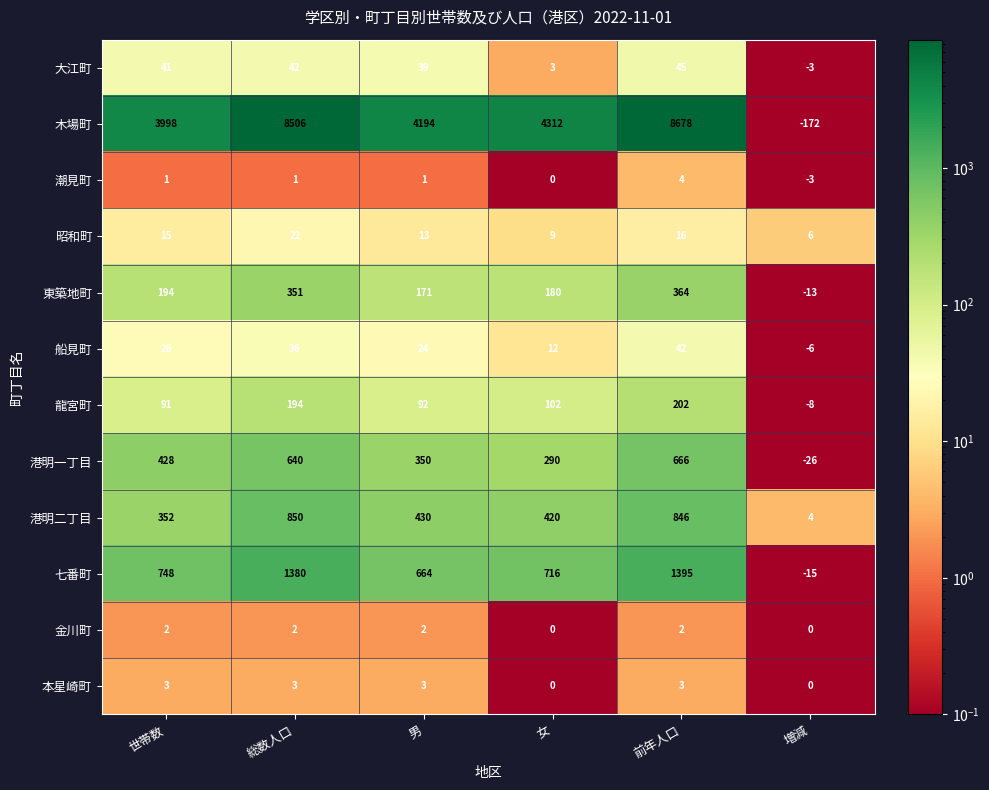

What is the sum of all 七番町 values?

4888